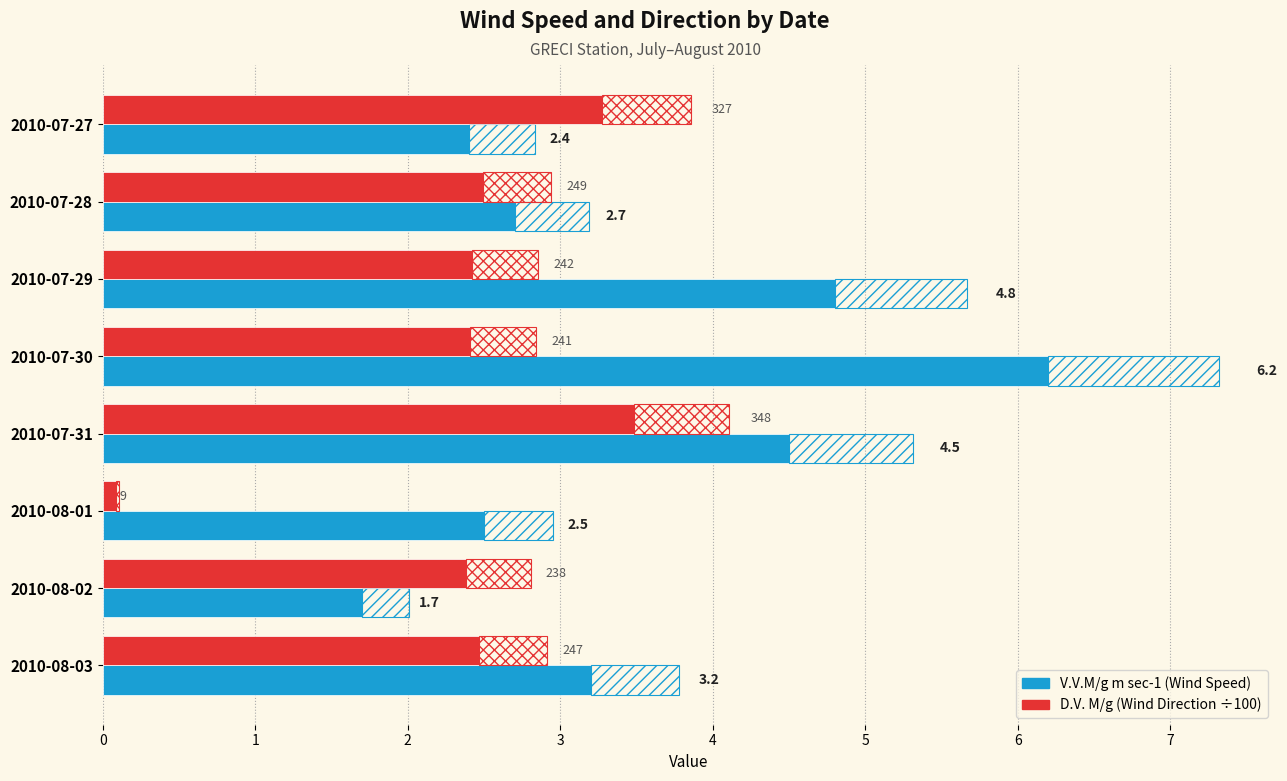

Reading left to right, list all the values displayed in this chart.

V.V.M/g m sec-1: 2.4	2.7	4.8	6.2	4.5	2.5	1.7	3.2
D.V. M/g (÷100): 3.3	2.5	2.4	2.4	3.5	0.1	2.4	2.5